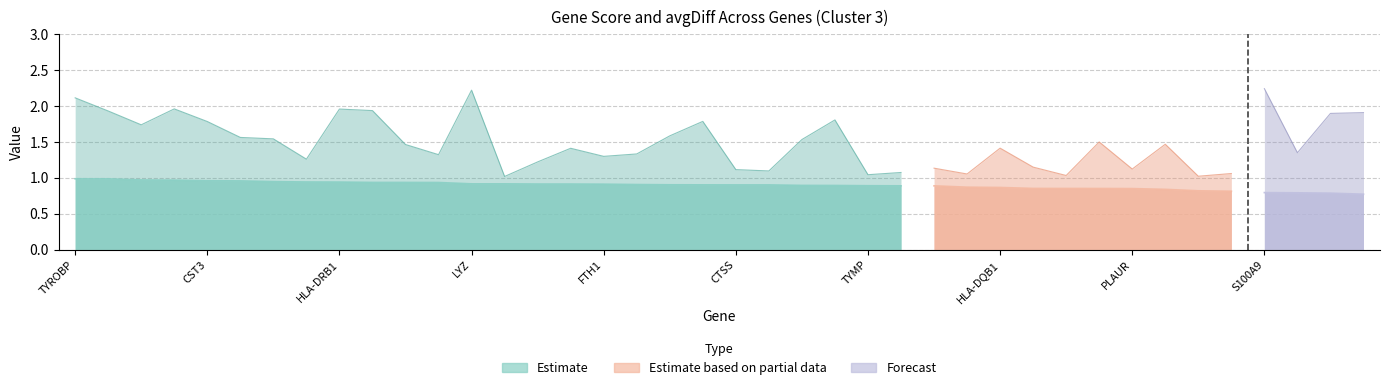

At how many categories does at least one series exceed 2?

3